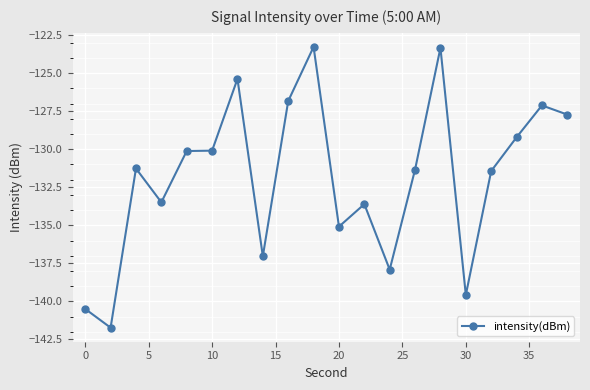

What is the value of the 3rd point from the left?

-131.3